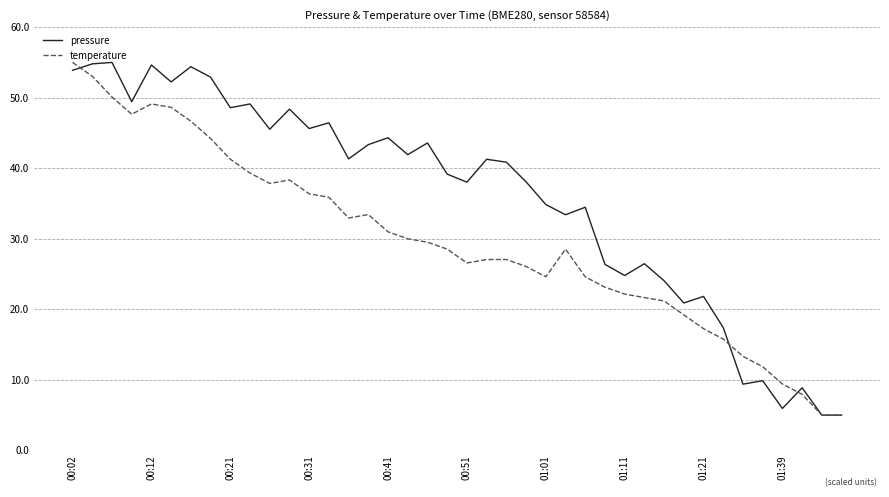

What is the difference between the maximum and minimum values in the pressure series?

50.0